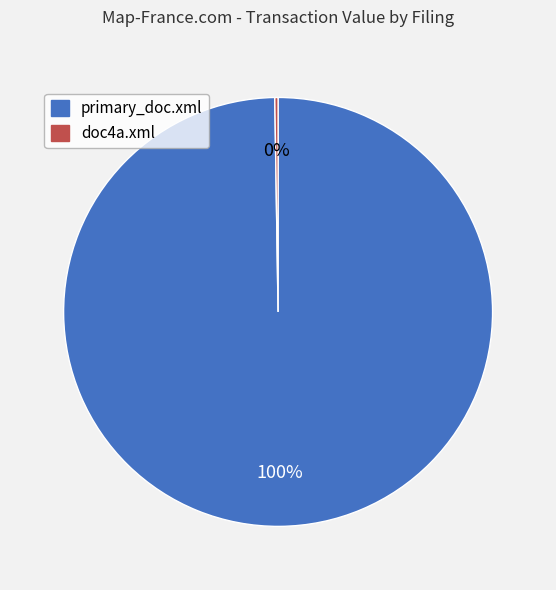

What is the largest slice in the pie chart?

primary_doc.xml